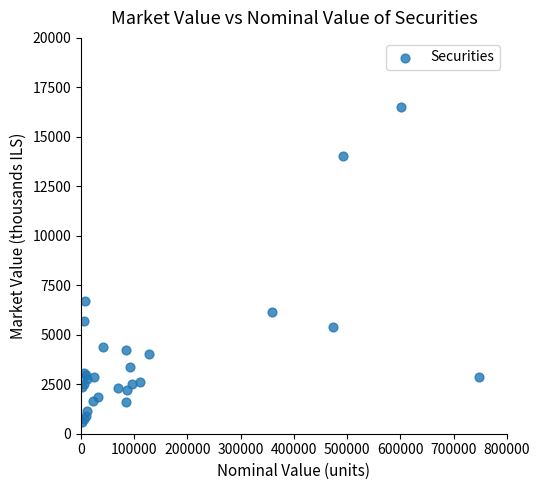

What Y value in the scatter plot is closest to 8539?

6716.2